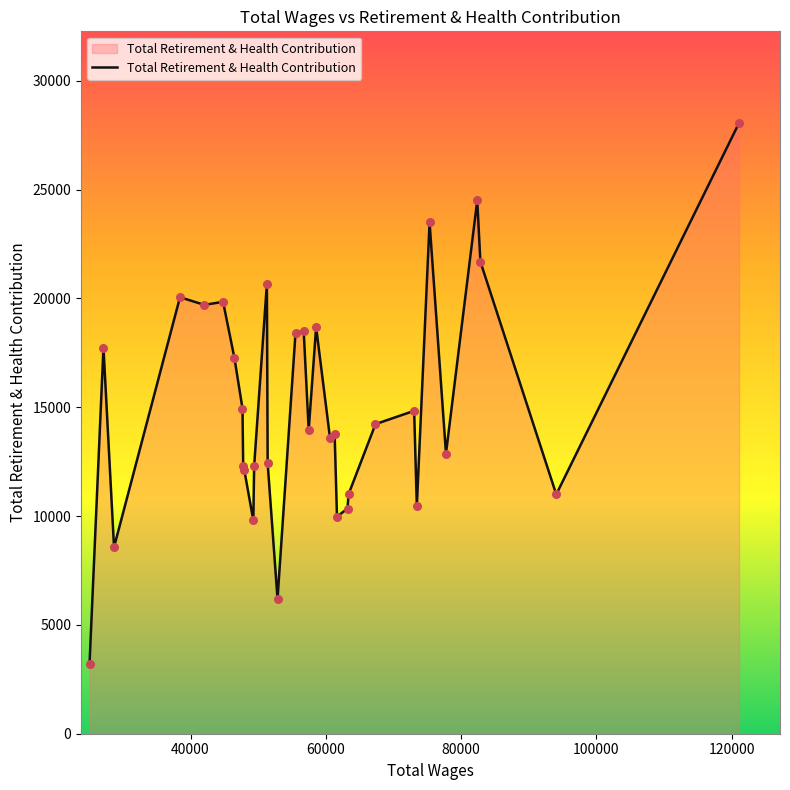

What is the smallest value displayed?

3184